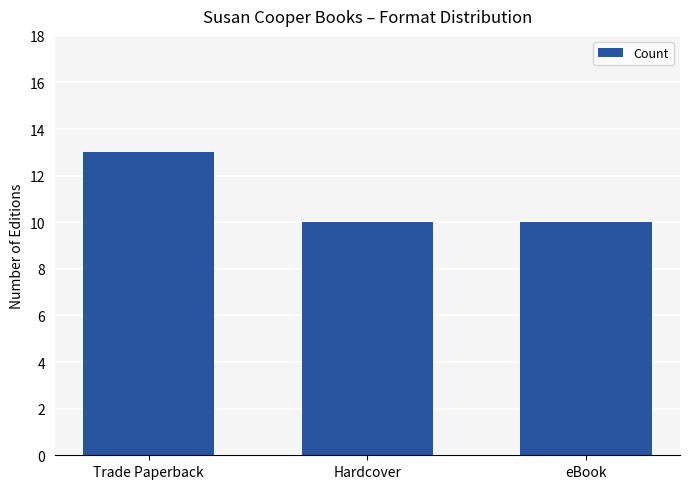

How many bars are there in total?

3